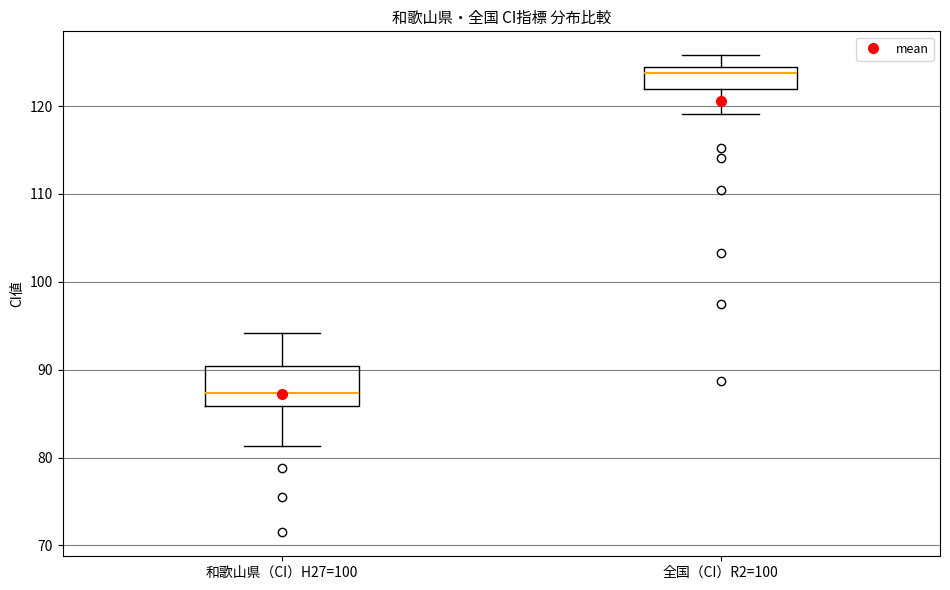

Comparing the boxes themselves (not the whiskers), which one is the tallest?

和歌山県（CI）H27=100